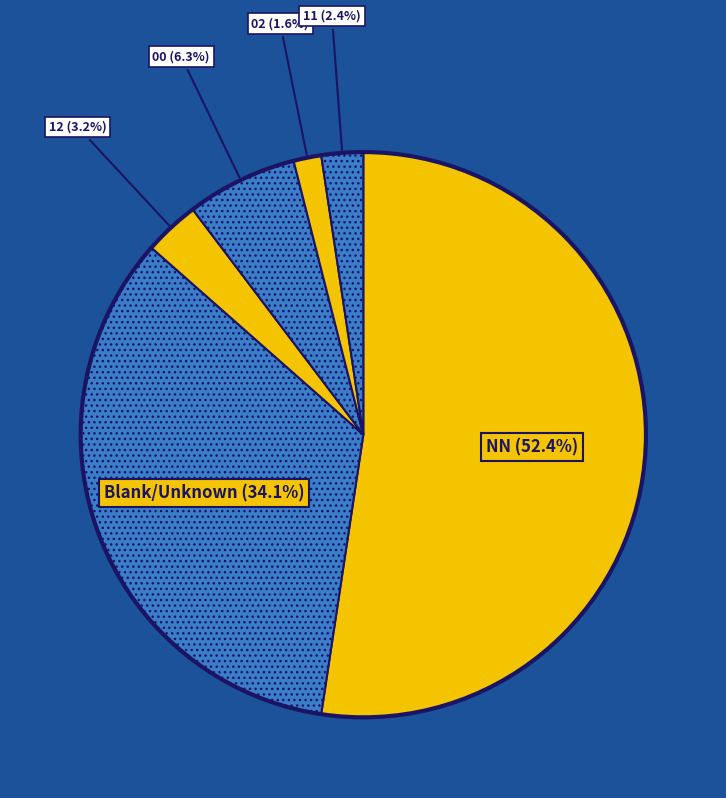

How many slices are in this pie chart?

6